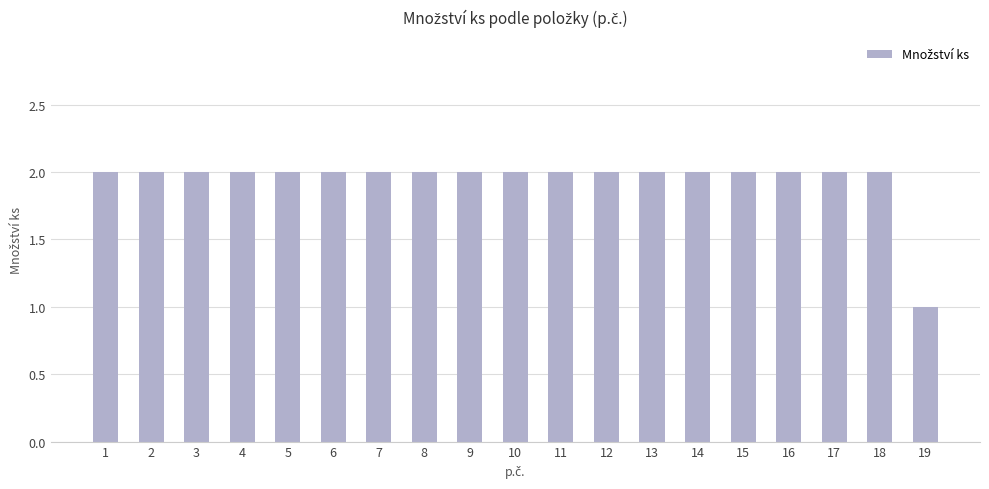

What is the average value?

2